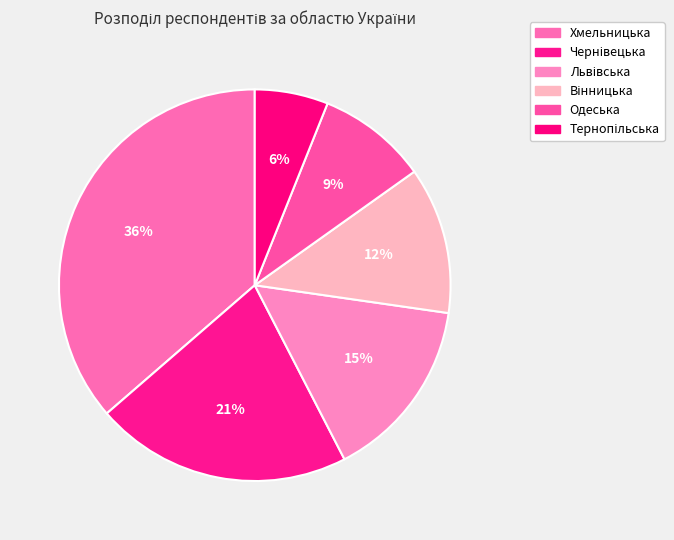

Count the number of slices in the pie.

6